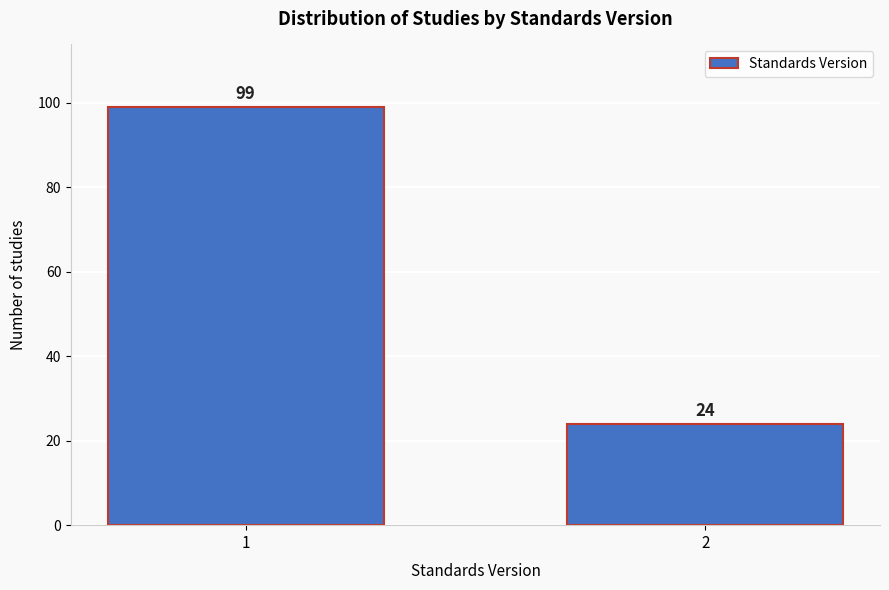

Reading left to right, list all the values displayed in this chart.

1=99	2=24